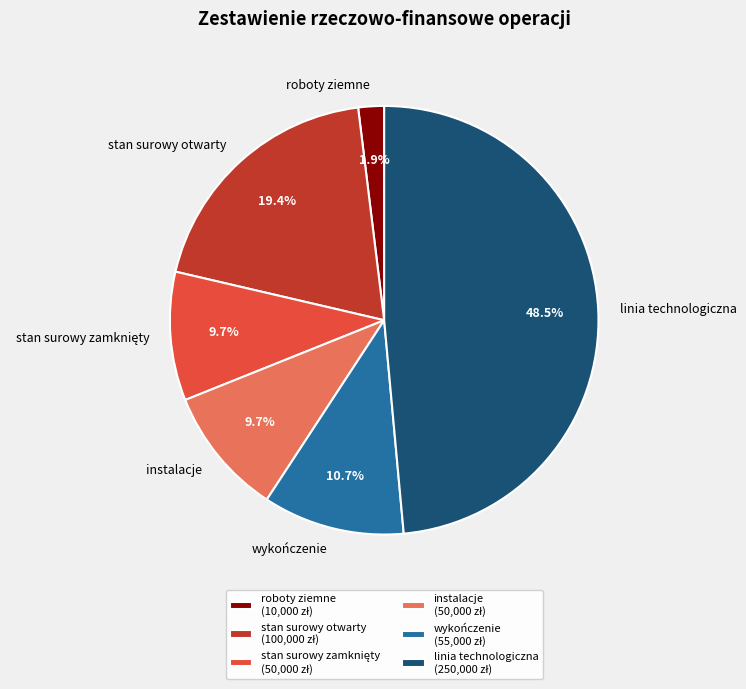

What portion of the pie excludes instalacje?

90.3%